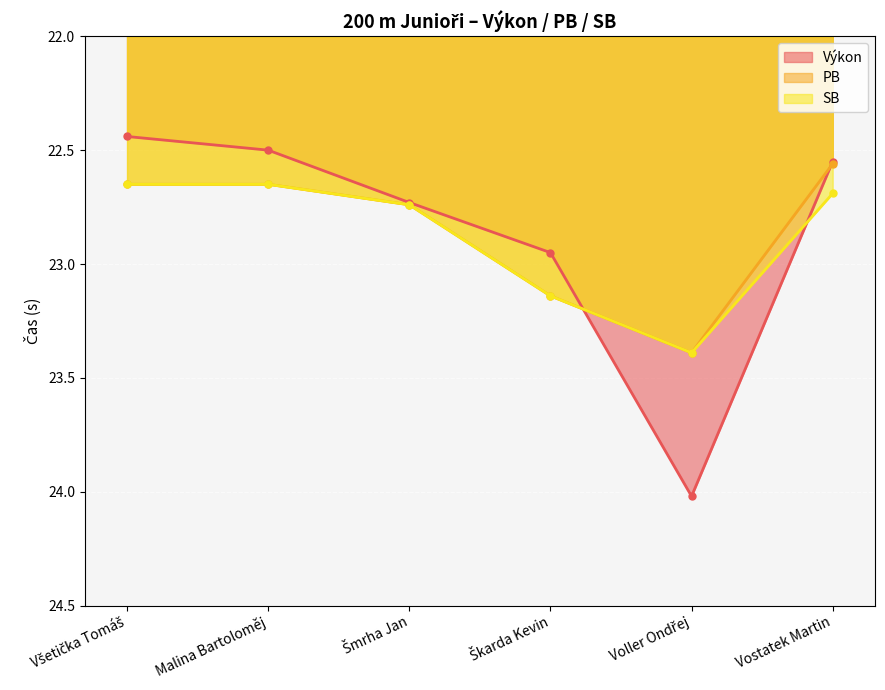

How many distinct data groups are displayed?

3